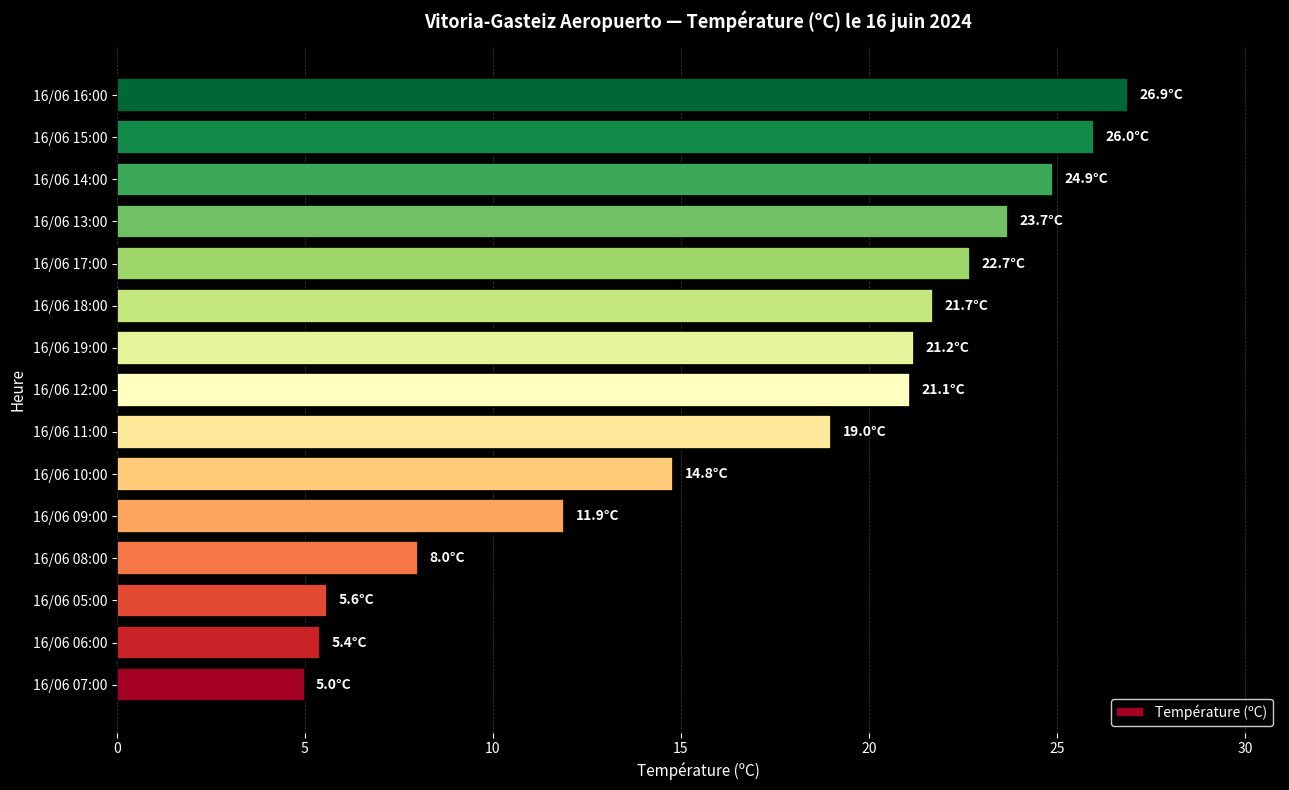

What is the difference between the maximum and second lowest values?

21.5